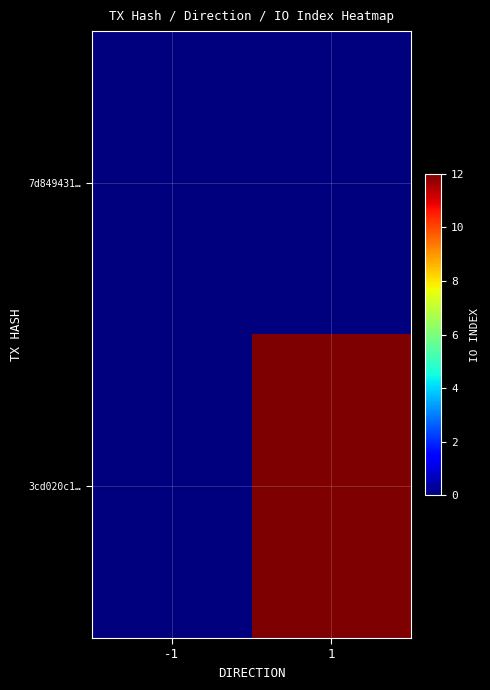

How many data points does each series have?

2